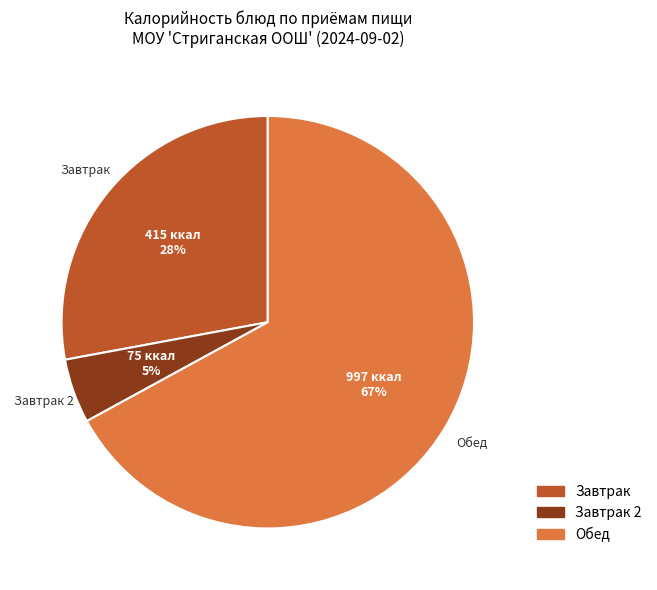

Does any single category account for the majority?

Yes